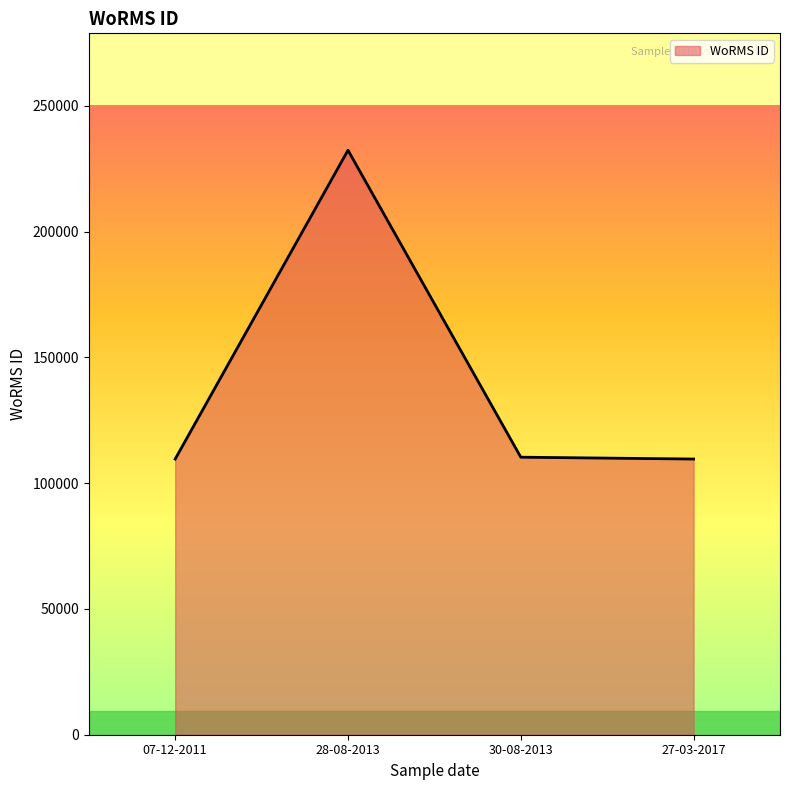

Read the value at 07-12-2011.

109566